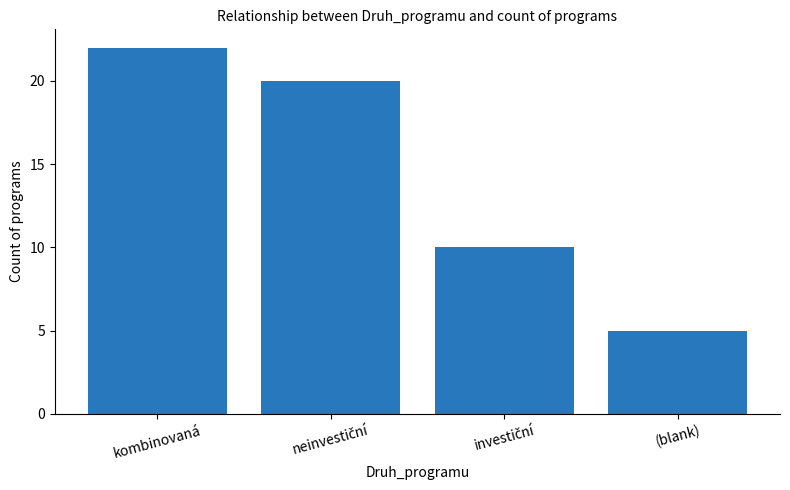

Approximately how many times larger is the value at kombinovaná compared to (blank)?

4.4